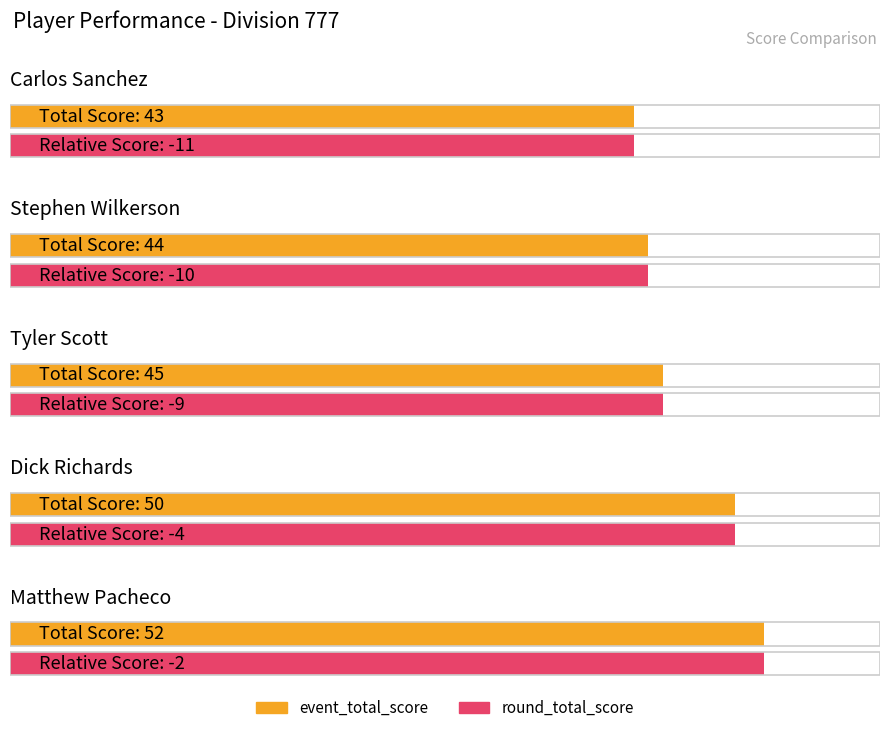

Where is round_relative_score nearest to the value -6?

Dick Richards